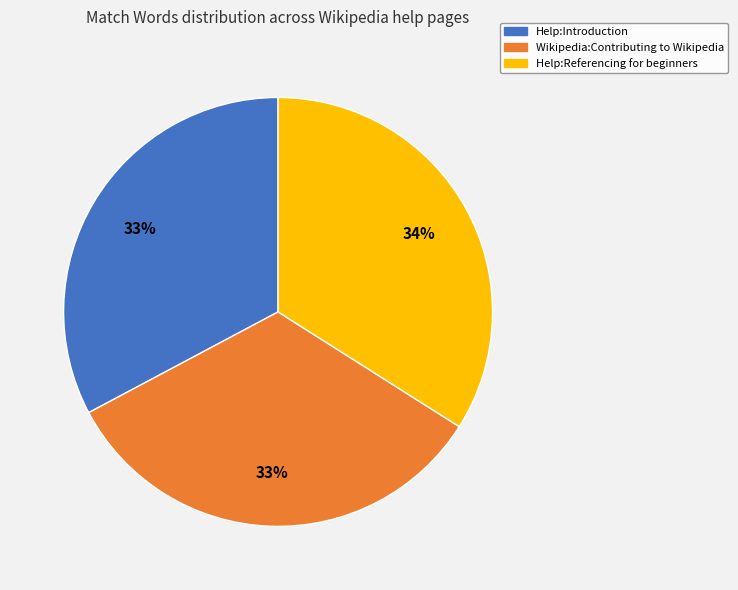

Approximately how many times larger is the value at Help:Referencing for beginners compared to Wikipedia:Contributing to Wikipedia?

1.0